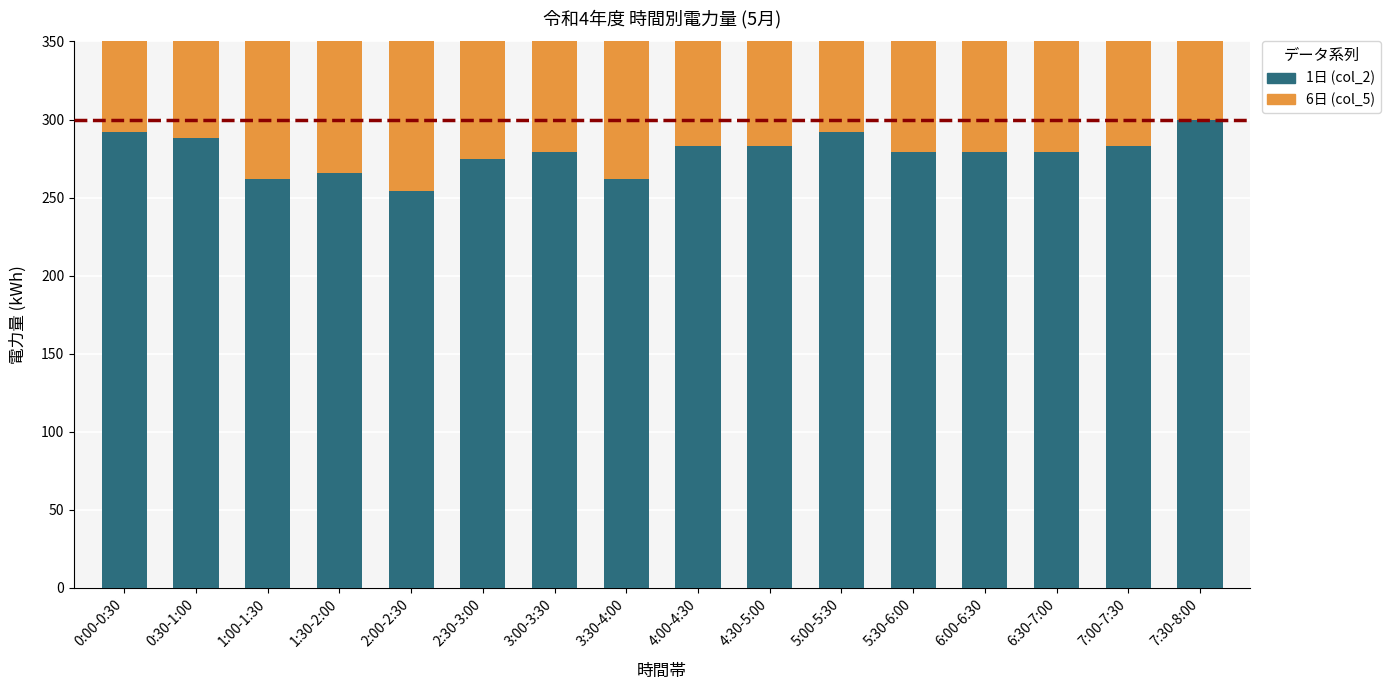

Between 0:00-0:30 and 7:30-8:00, which series saw the biggest shift?

6日 (col_5)